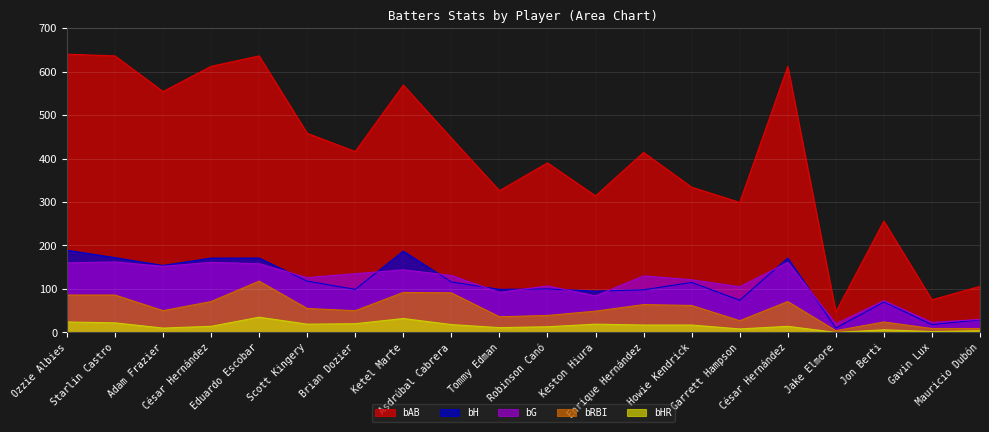

At which label does bG first exceed 130?

Ozzie Albies